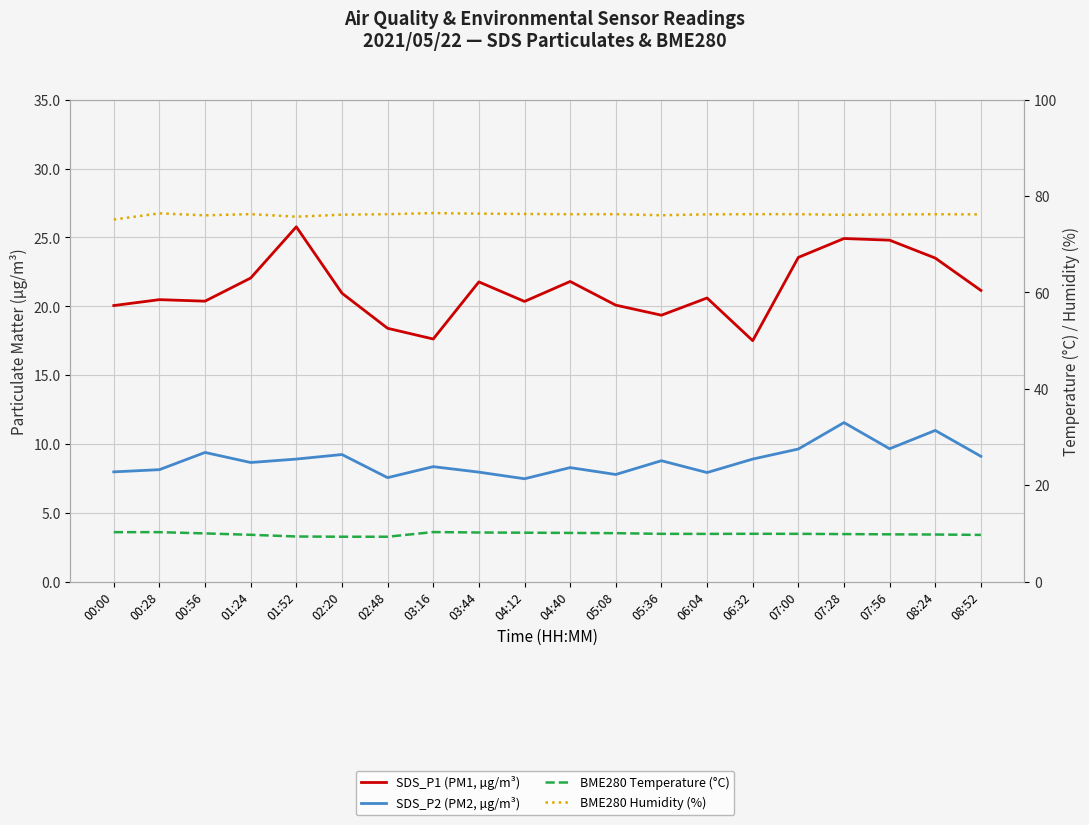

List the labels in order of SDS_P2 (PM2, µg/m³) value, smallest first.

04:12, 02:48, 05:08, 06:04, 03:44, 00:00, 00:28, 04:40, 03:16, 01:24, 05:36, 01:52, 06:32, 08:52, 02:20, 00:56, 07:00, 07:56, 08:24, 07:28